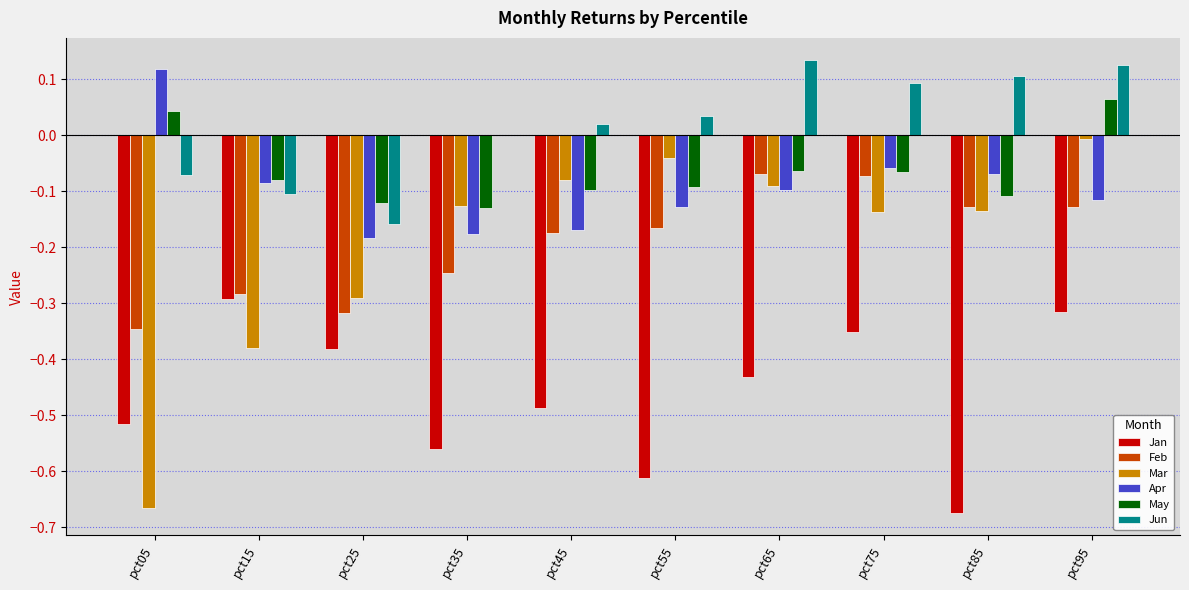

How many values in Apr are above zero?

1